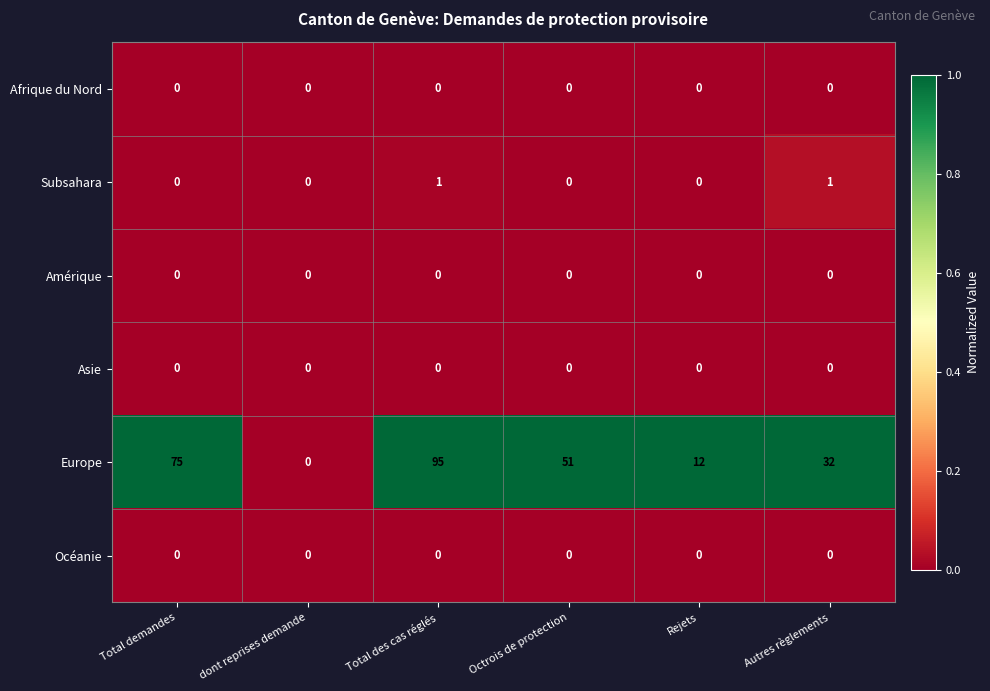

Between Total demandes and Total des cas réglés, which series saw the biggest shift?

Europe